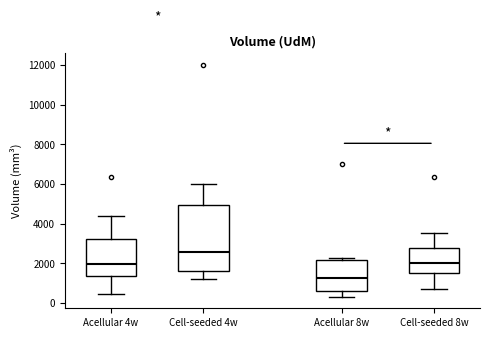

Reading left to right, read every box against the y-axis: the position of its median line, the range the box covers, and the ends of its whiskers. The values are not printed on the chart, so give them approximately, as read against the axis.

Acellular 4w: median 2000, box 1400 to 3200, whiskers 400 to 4400
Cell-seeded 4w: median 2600, box 1600 to 5000, whiskers 1200 to 6000
Acellular 8w: median 1200, box 600 to 2200, whiskers 400 to 2200 (just above the box's upper edge)
Cell-seeded 8w: median 2000, box 1600 to 2800, whiskers 600 to 3600